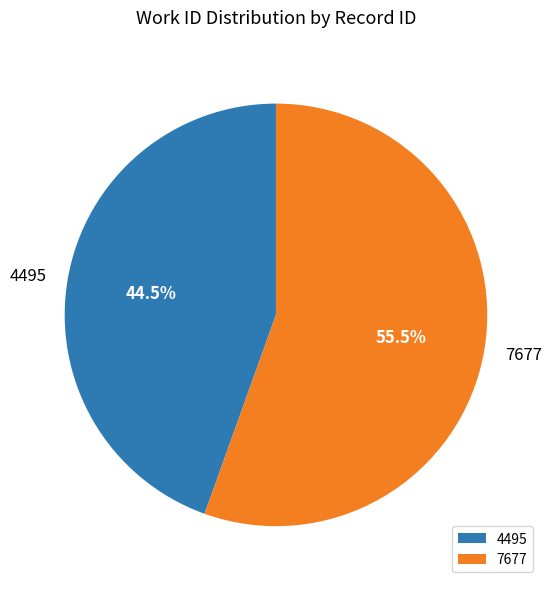

Which slice represents more than half of the pie?

7677